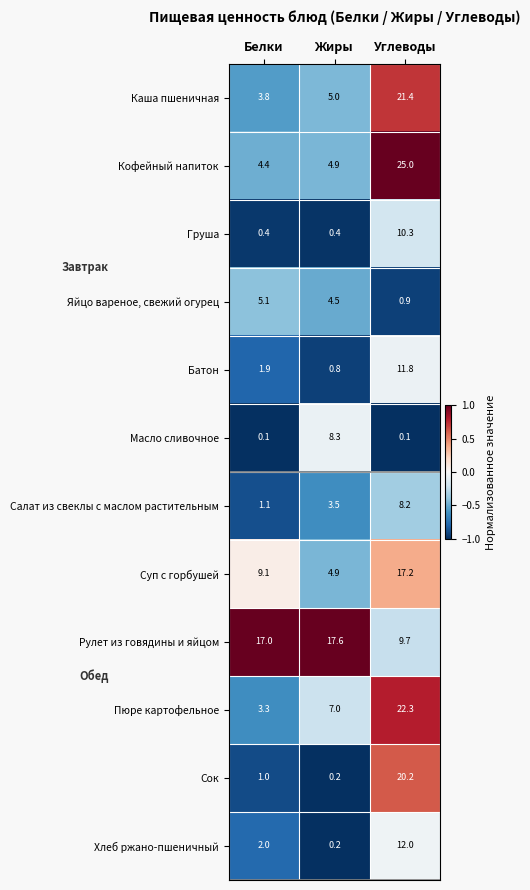

Is the value of Салат из свеклы с маслом растительным at Жиры greater than the value of Батон at Белки?

Yes